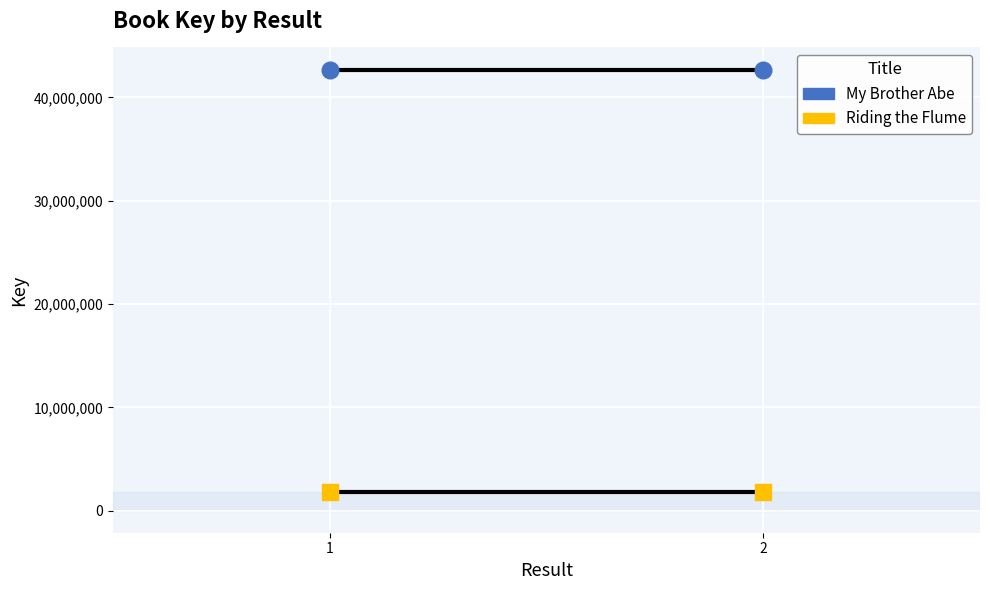

What is the total value across all series at 1?

44475564